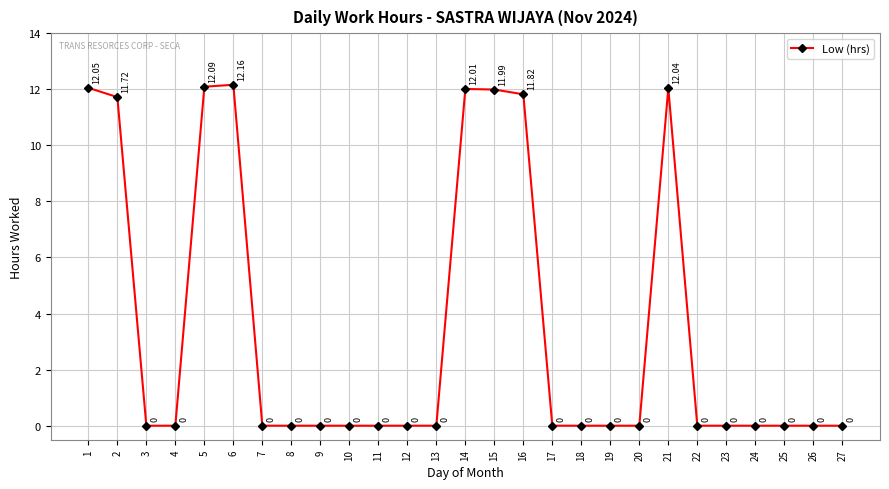

What is the difference between the maximum and second lowest values?

12.2